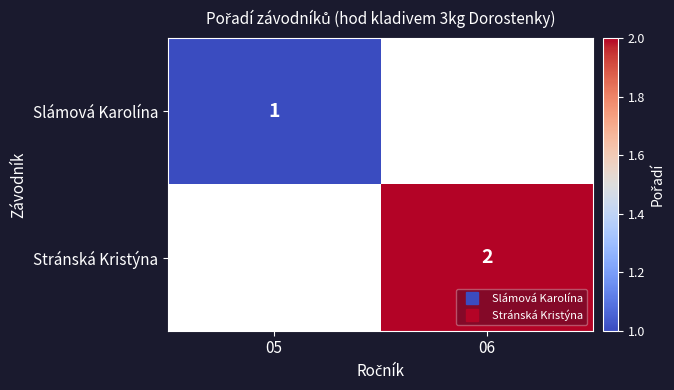

At how many categories does at least one series exceed 1?

1